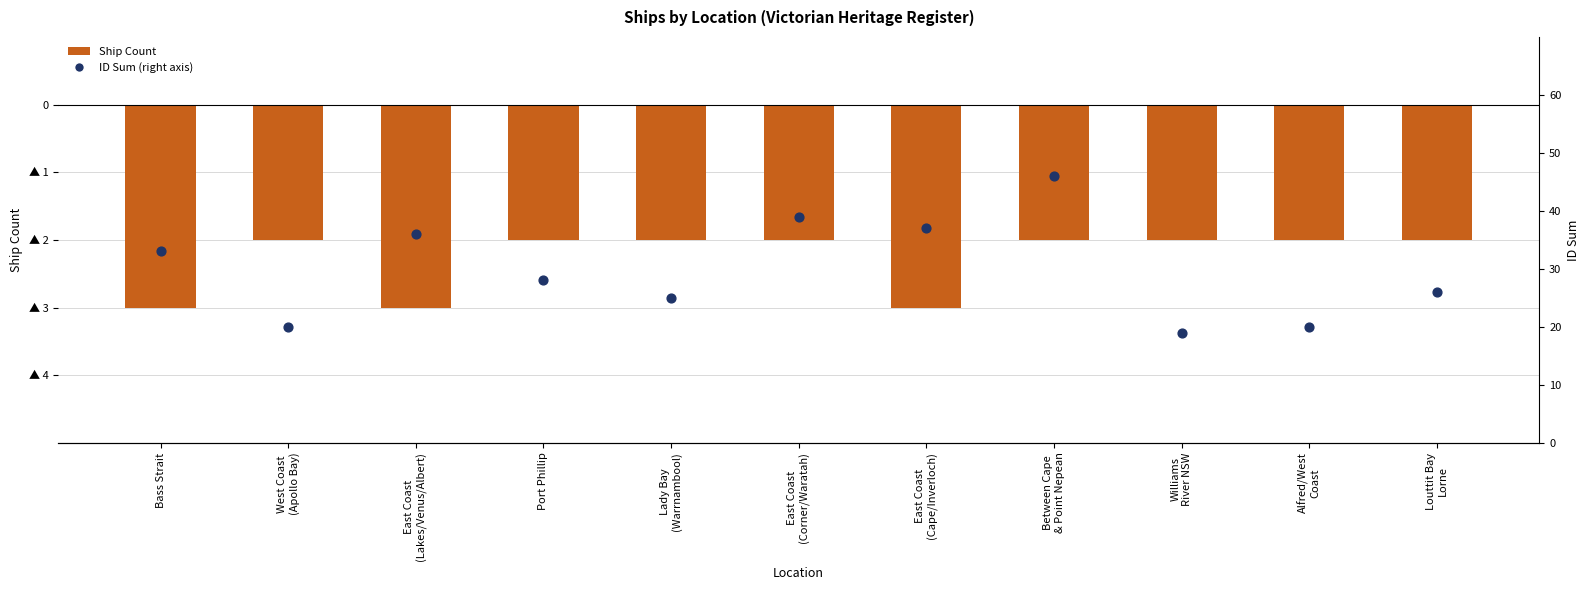

Which series reaches the minimum Y coordinate?

Ship Count